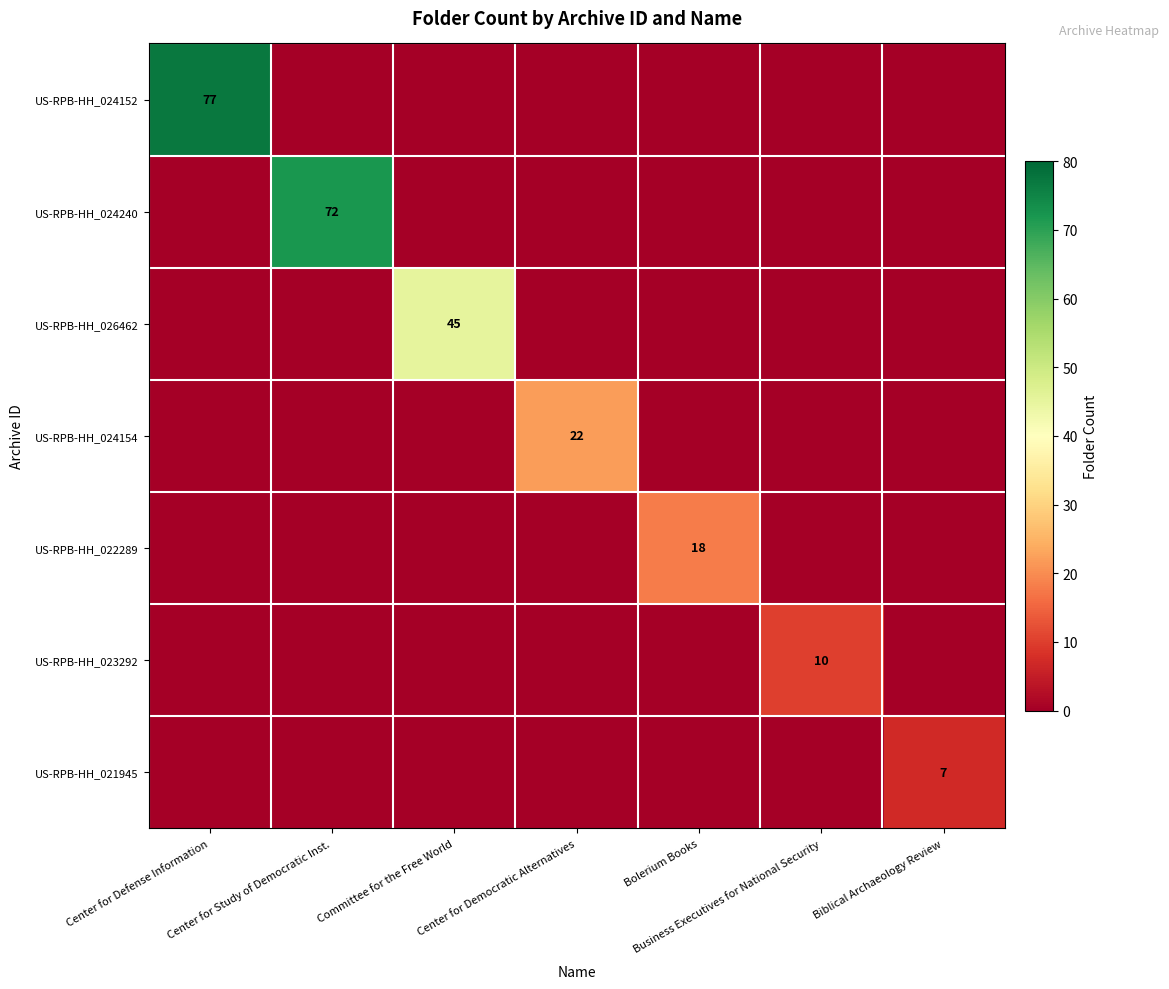

Rank the categories by US-RPB-HH_023292 value from lowest to highest.

Center for Defense Information, Center for Study of Democratic Inst., Committee for the Free World, Center for Democratic Alternatives, Bolerium Books, Biblical Archaeology Review, Business Executives for National Security